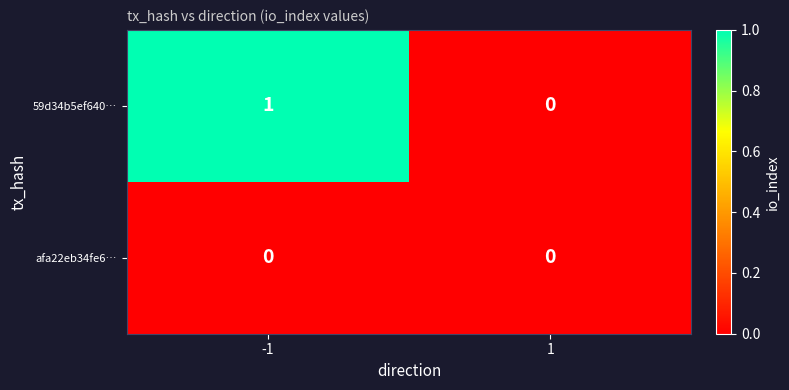

Is the value of afa22eb34fe6… at -1 greater than the value of 59d34b5ef640… at -1?

No